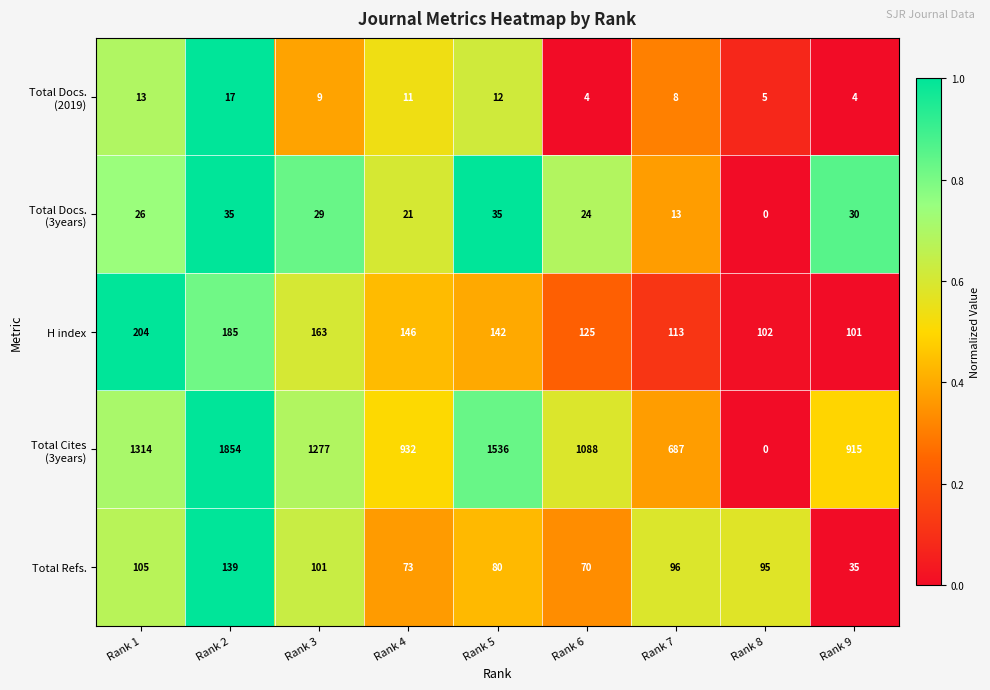

What is the difference between the second highest and second lowest values in the Total Refs. series?

35